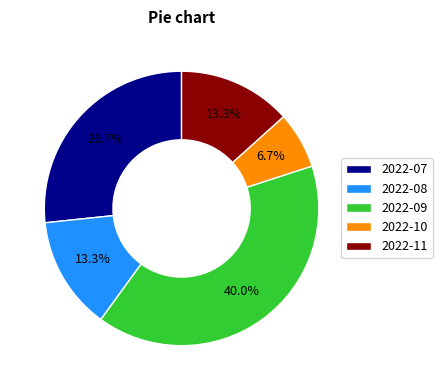

The 2022-08 slice represents 1% of the pie. True or false?

False